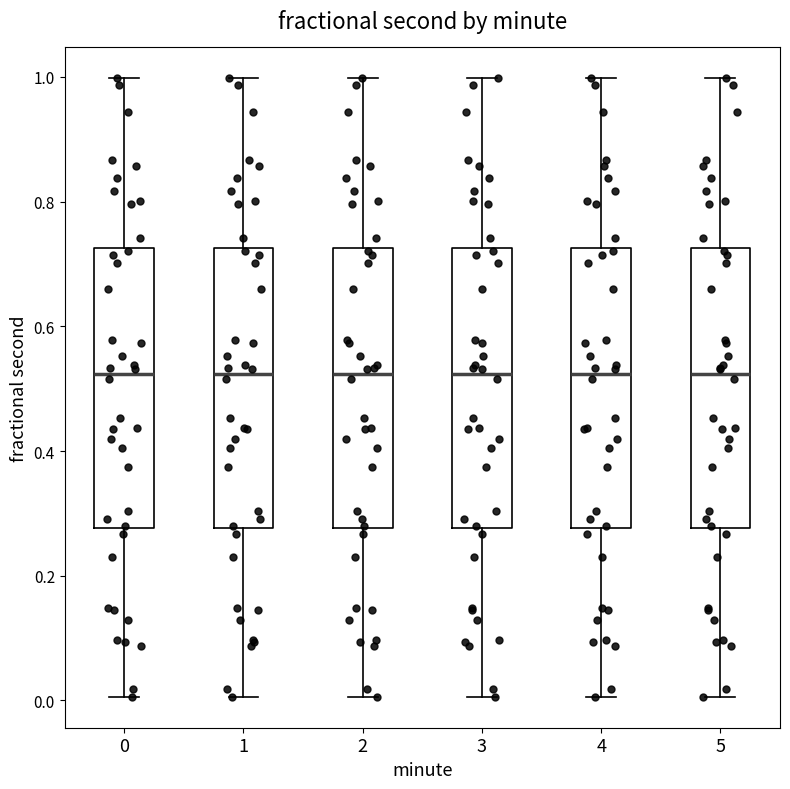

Reading left to right, transcribe this box plot: for each box, give where its median line is, the range the box spans, and where its two whiskers end, as read against the y-axis. The values are not printed on the chart, so give them approximately, as read against the axis.

0: median 0.52, box 0.28 to 0.72, whiskers 0.00 to 1.00
1: median 0.52, box 0.28 to 0.72, whiskers 0.00 to 1.00
2: median 0.52, box 0.28 to 0.72, whiskers 0.00 to 1.00
3: median 0.52, box 0.28 to 0.72, whiskers 0.00 to 1.00
4: median 0.52, box 0.28 to 0.72, whiskers 0.00 to 1.00
5: median 0.52, box 0.28 to 0.72, whiskers 0.00 to 1.00